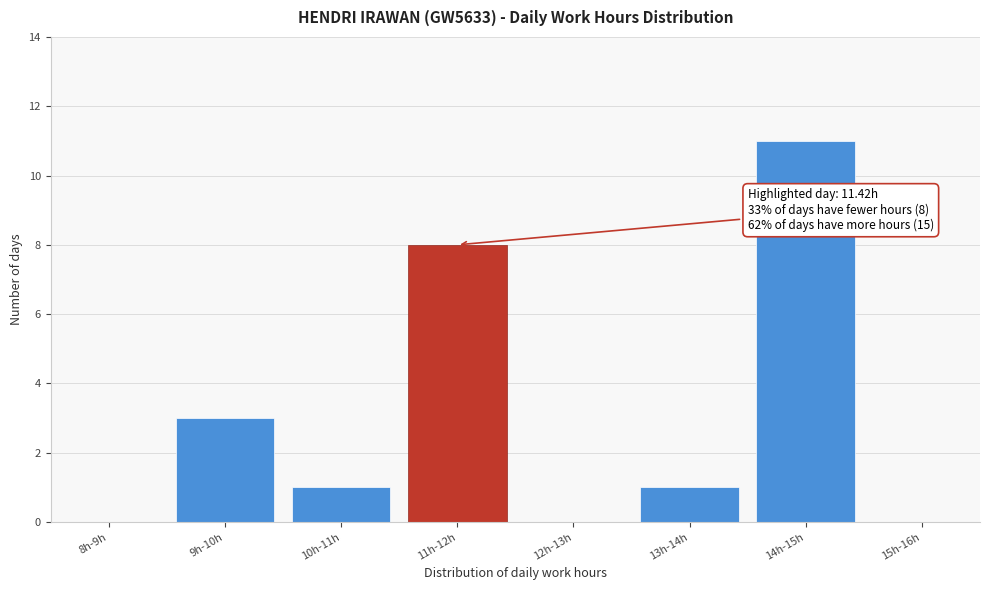

Reading right to left, what are all the values shown in this chart?

15h-16h=0	14h-15h=11	13h-14h=1	12h-13h=0	11h-12h=8	10h-11h=1	9h-10h=3	8h-9h=0